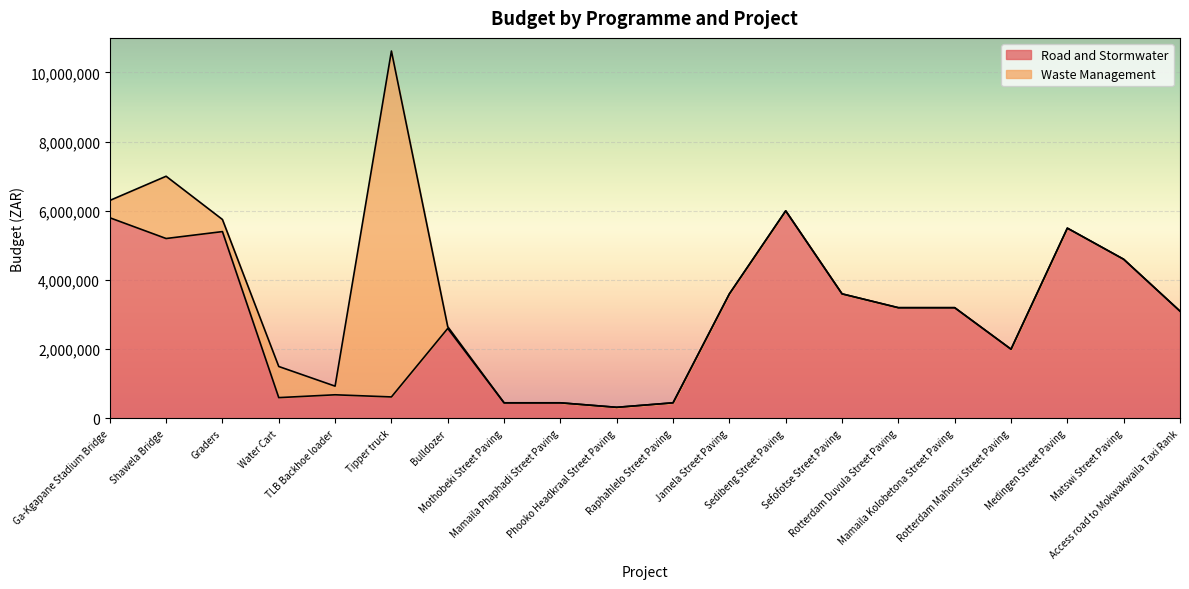

The chart shows a value of 5200000 at Shawela Bridge. True or false?

True